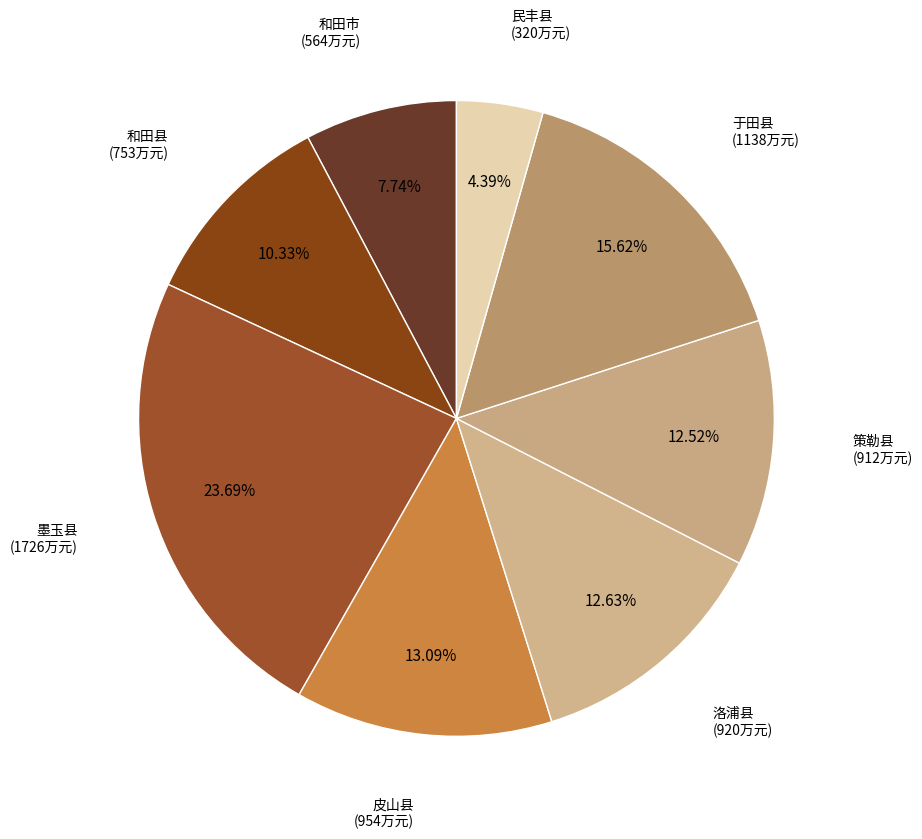

Count the number of slices in the pie.

8